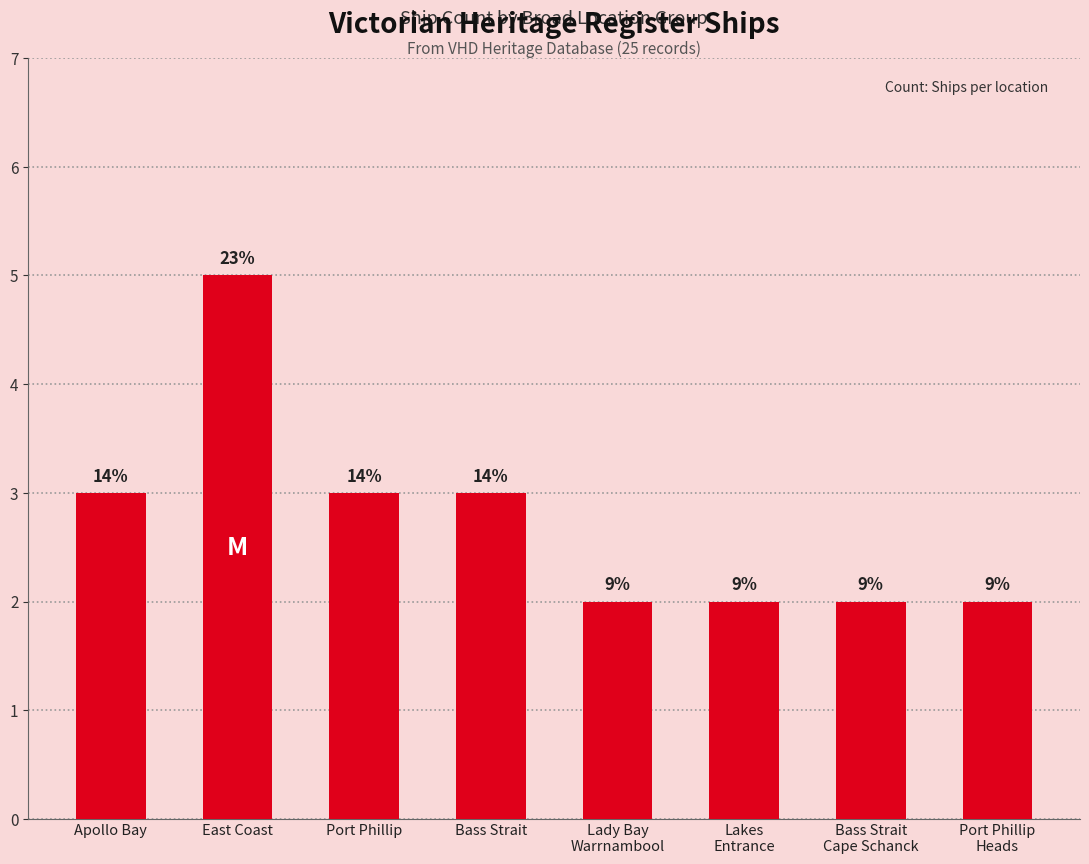

What is the sum of the values at Lakes
Entrance and East Coast?

7